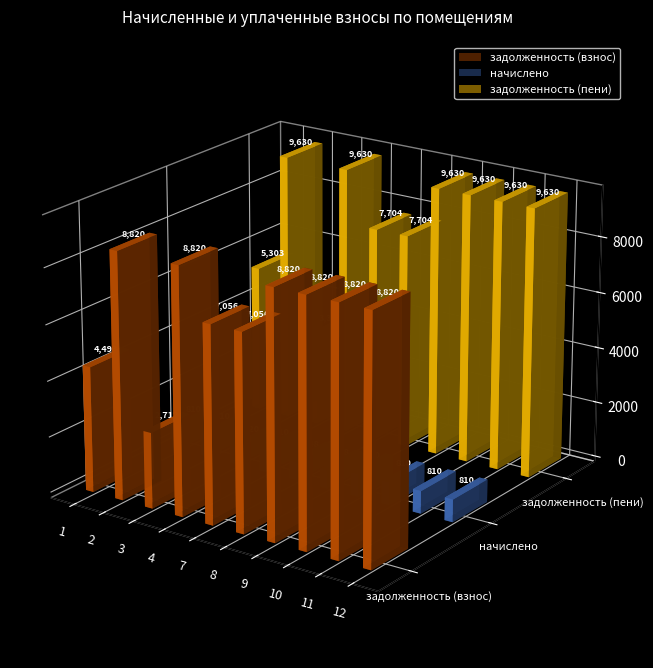

How many groups of bars are there?

10